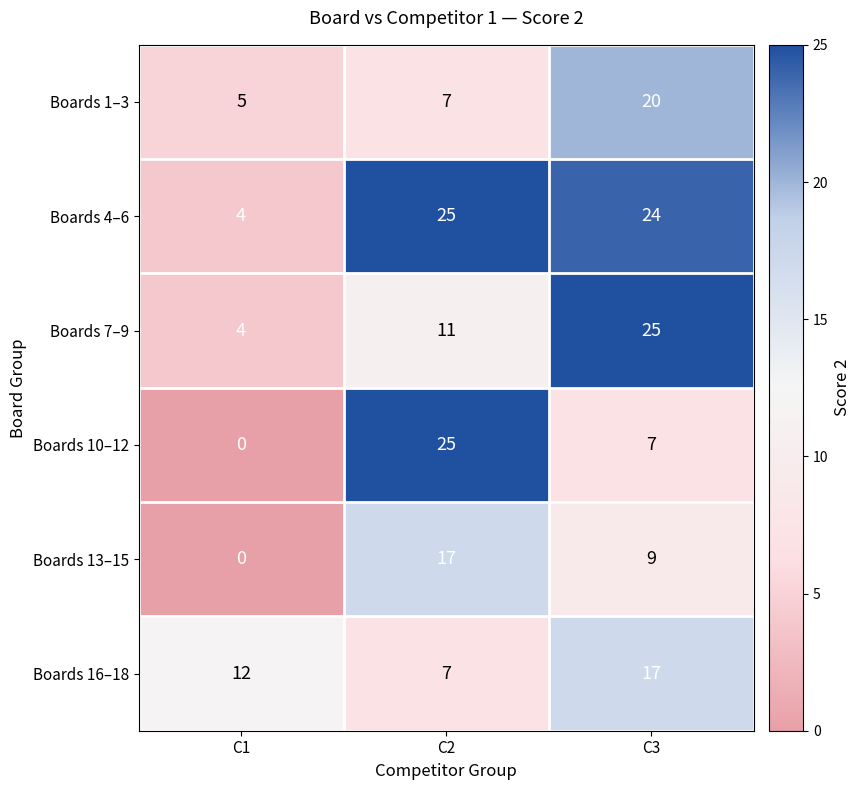

What is the sum of all Boards 16–18 values?

36